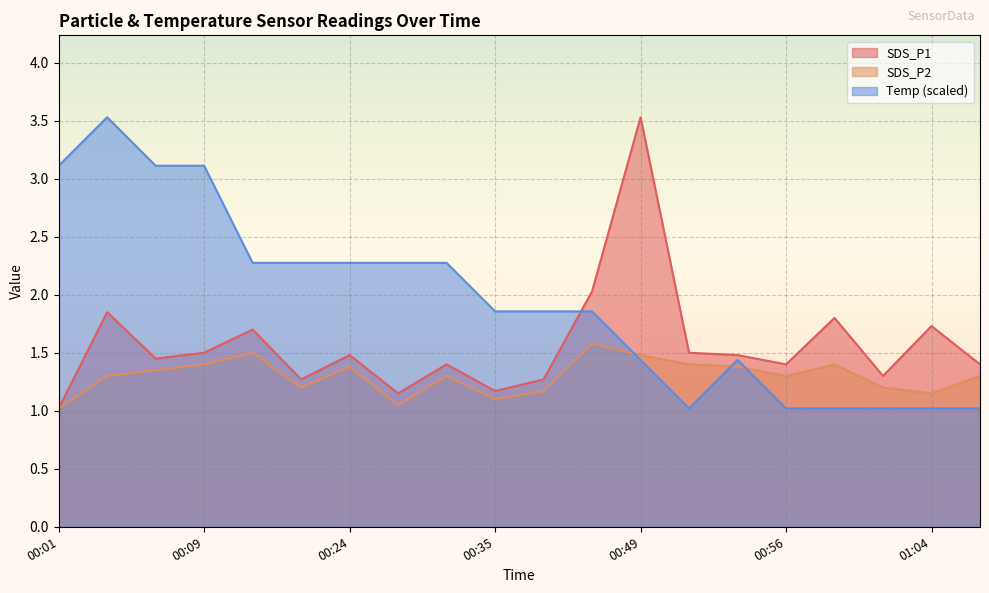

True or false: SDS_P2 has a value of 1.2 at 00:14.

True